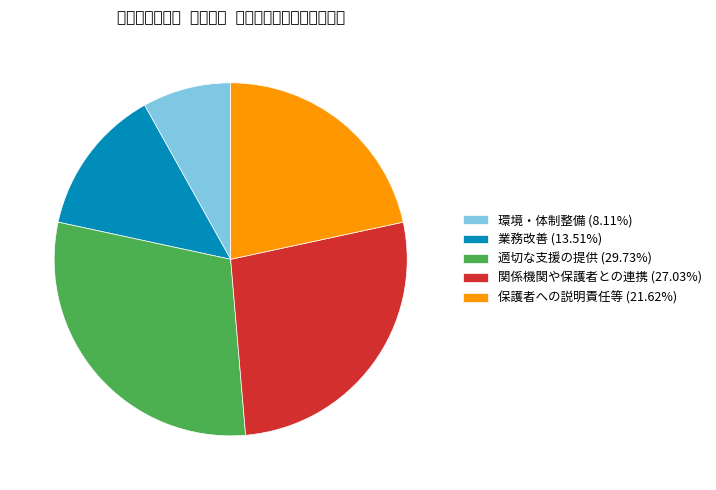

Is there a majority slice in this chart?

No